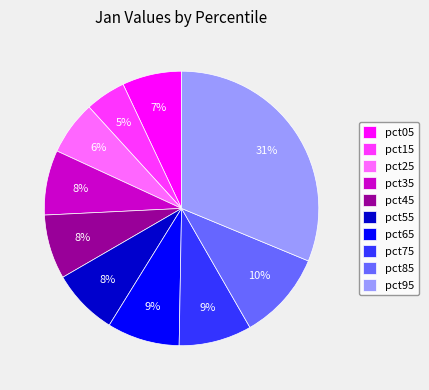

To the nearest percent, what percentage of the pie is pct75?

9%